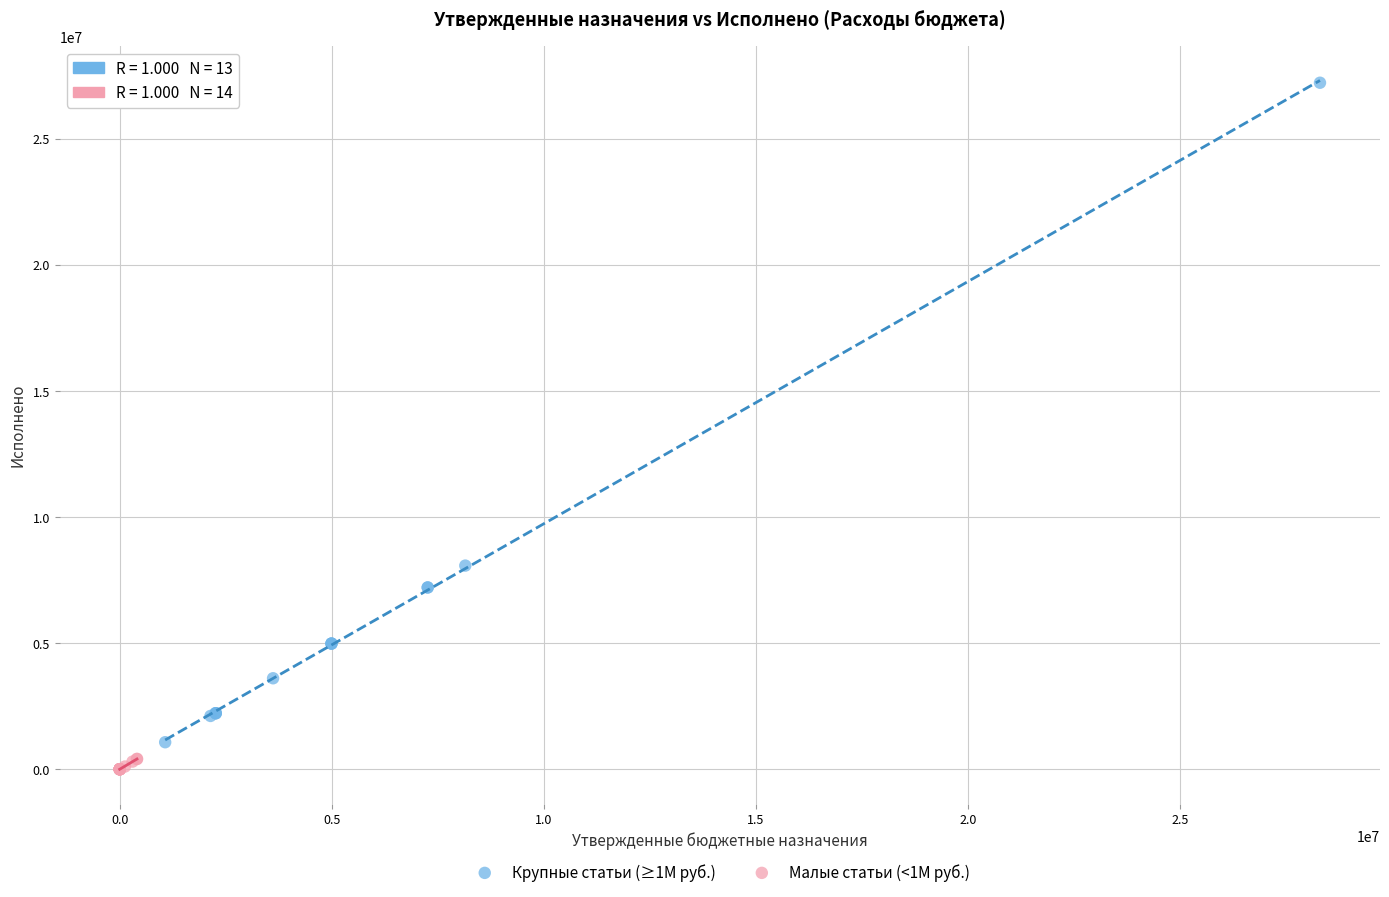

Which series has the widest spread of Y values?

Крупные статьи (≥1М руб.)